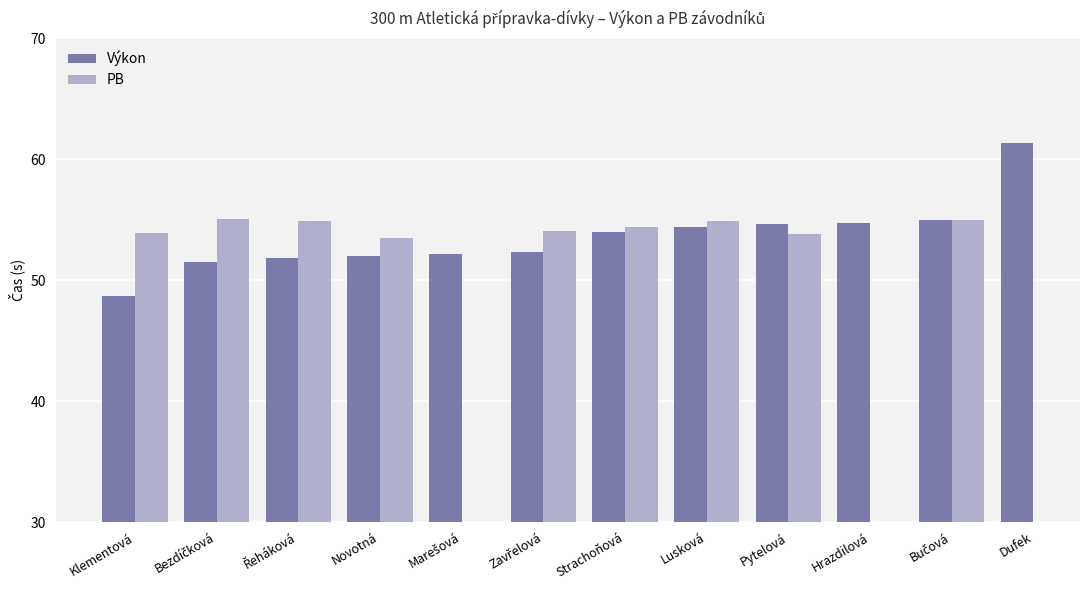

What is the label of the 8th bar from the right?

Marešová